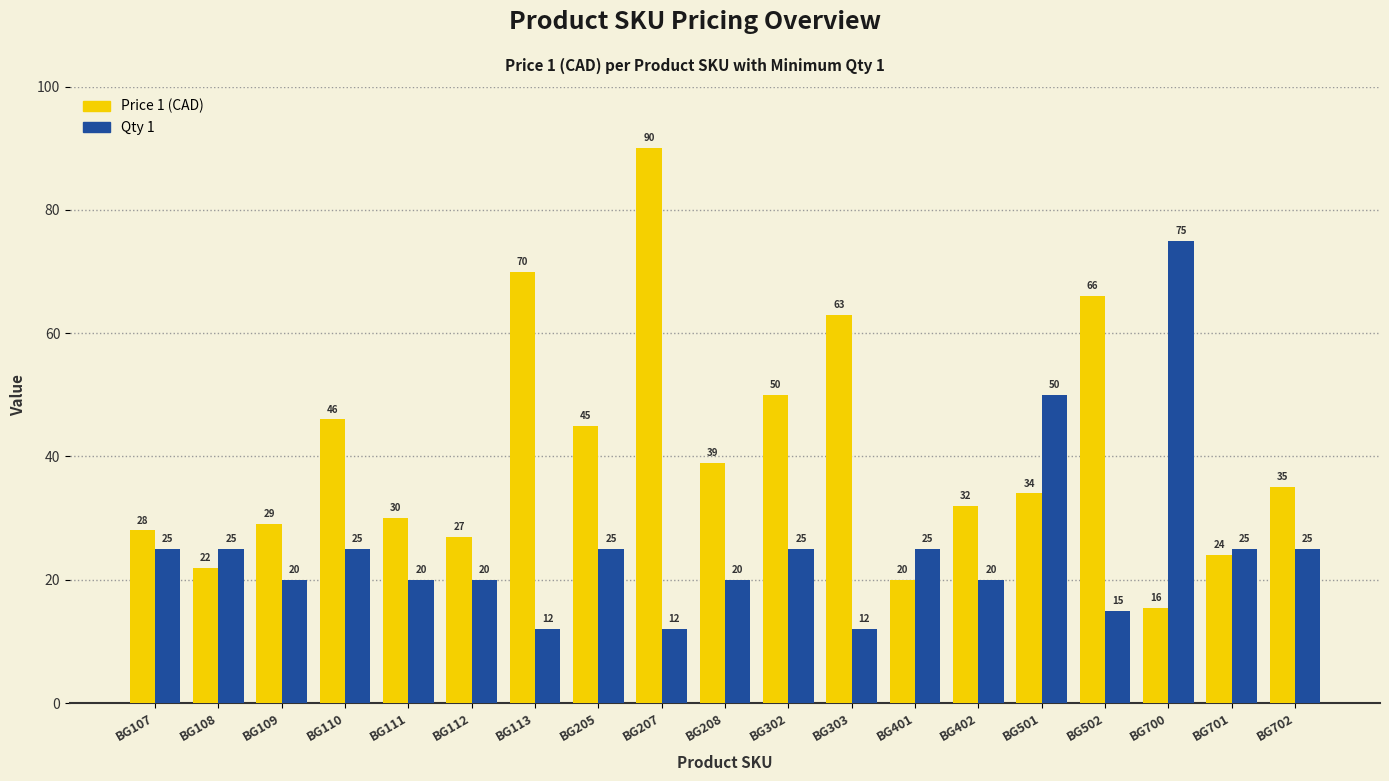

At how many categories does at least one series exceed 32?

11